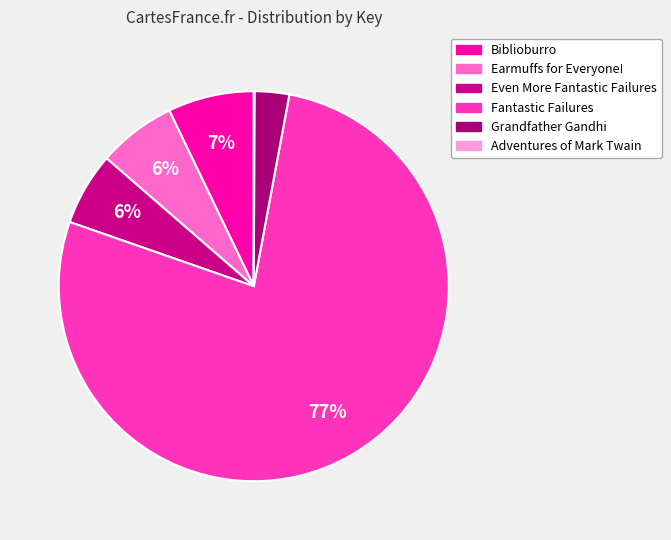

Is there a majority slice in this chart?

Yes